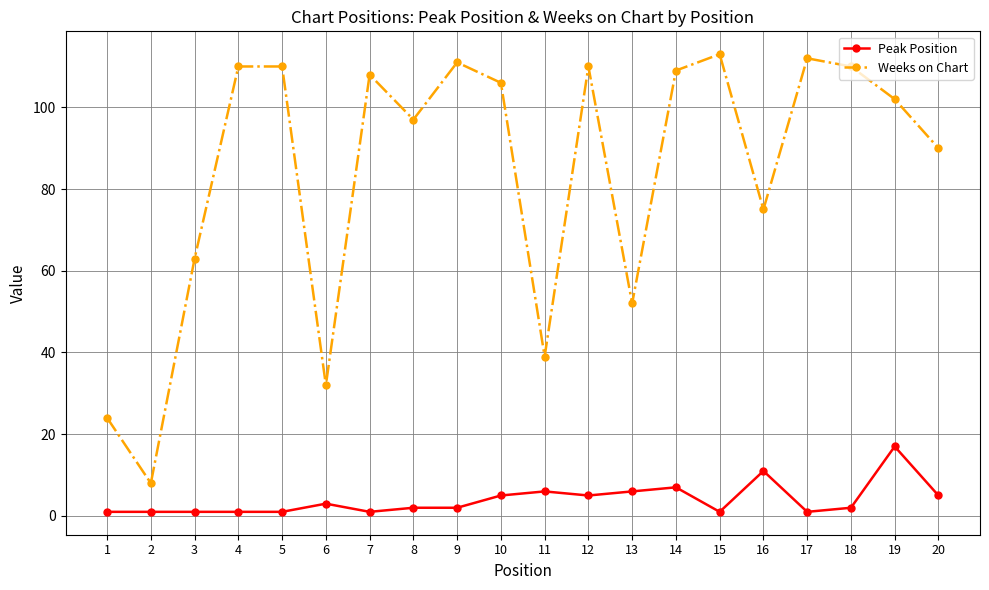

The value of Peak Position at 12 is 5. True or false?

True